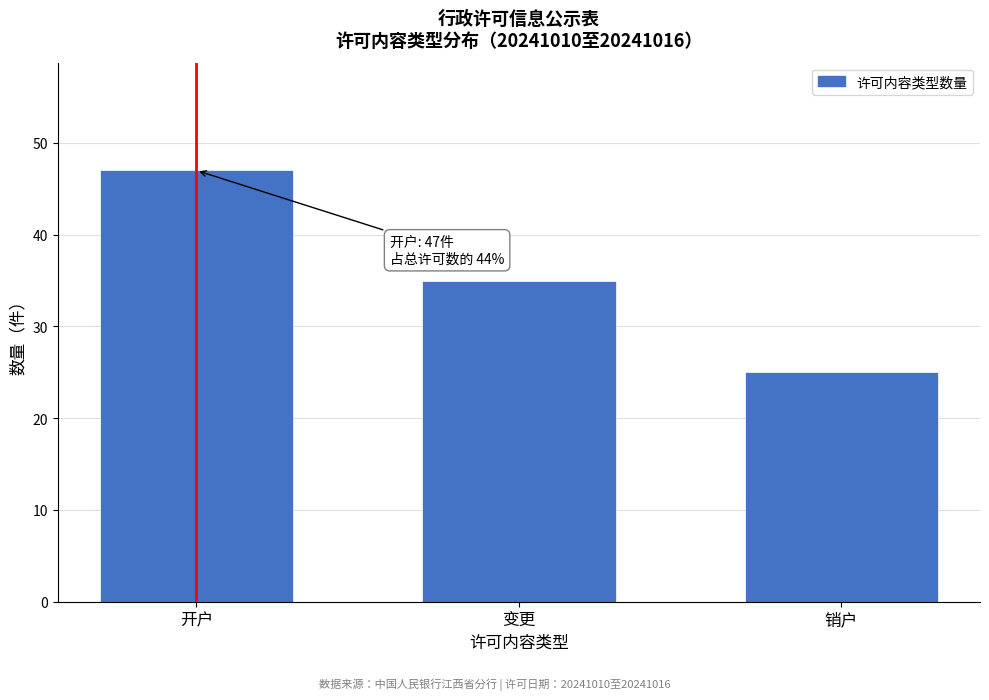

Reading left to right, transcribe all the data shown in this chart.

开户=47	变更=35	销户=25